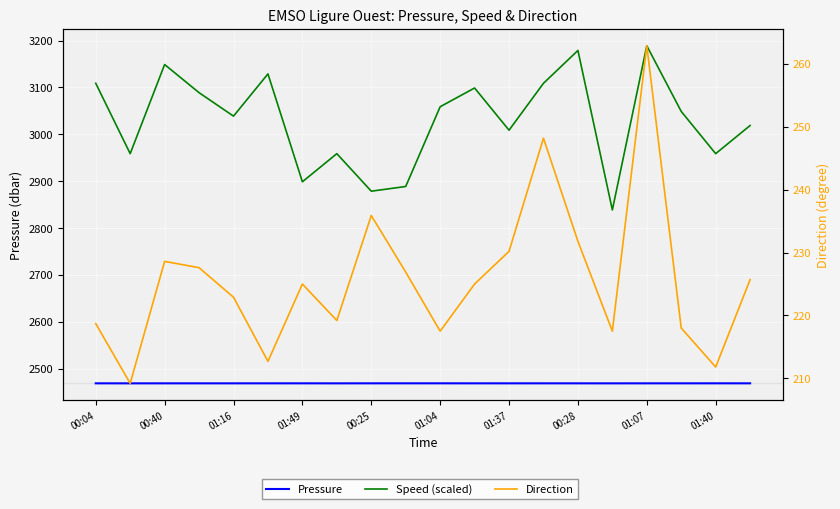

Reading left to right, extract all data points from this chart.

Pressure: 2469.2	2469.1	2469.1	2469.1	2469.1	2469.1	2469.2	2469.1	2469.2	2469.2	2469.2	2469.1	2469.2	2469.1	2469.1	2469.1	2469.1	2469.1	2469.2	2469.2
Speed (scaled): 3108.8	2958.8	3148.8	3088.8	3038.8	3128.8	2898.8	2958.8	2878.8	2888.8	3058.8	3098.8	3008.8	3108.8	3178.8	2838.8	3188.8	3048.8	2958.8	3018.8
Direction: 218.7	209.2	228.6	227.6	222.9	212.7	225.0	219.2	235.9	226.9	217.5	225.0	230.2	248.2	231.8	217.5	262.9	218.0	211.8	225.7